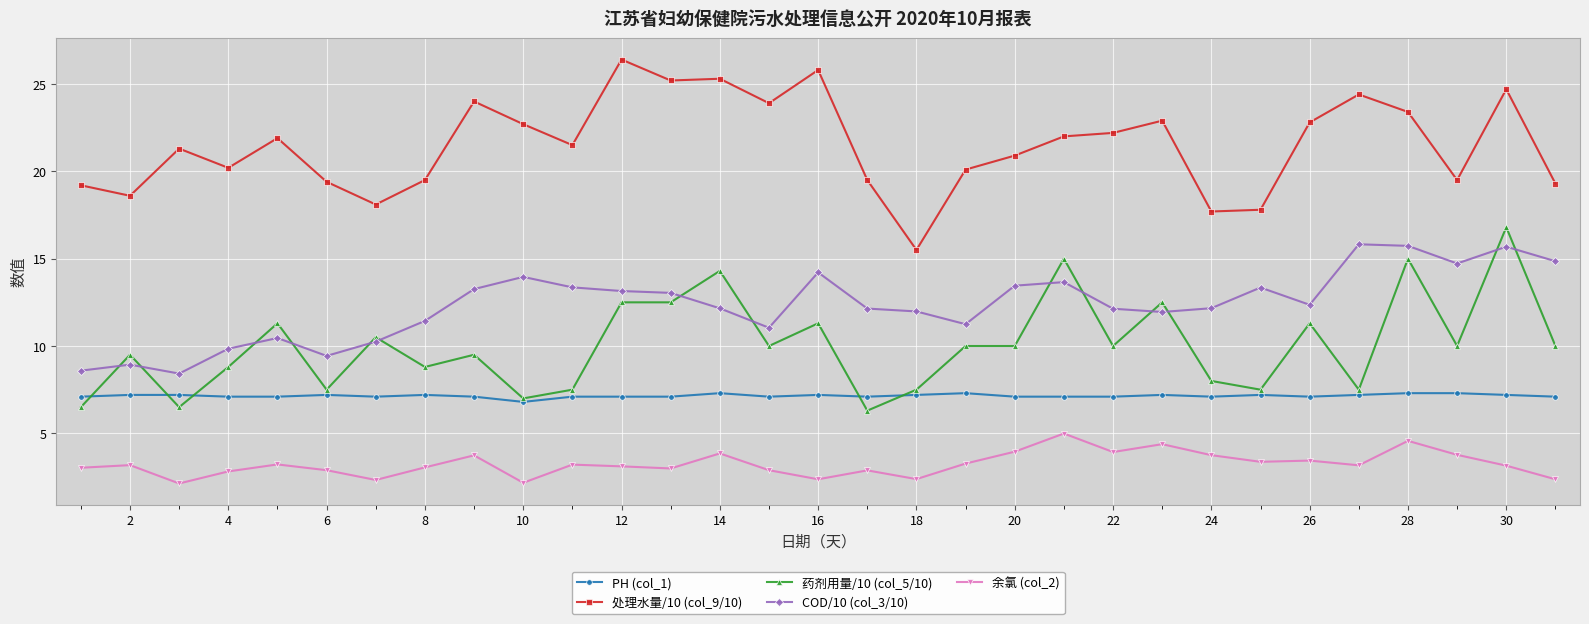

What is the value of the 药剂用量/10 (col_5/10) point at the 31st from the left?

10.0